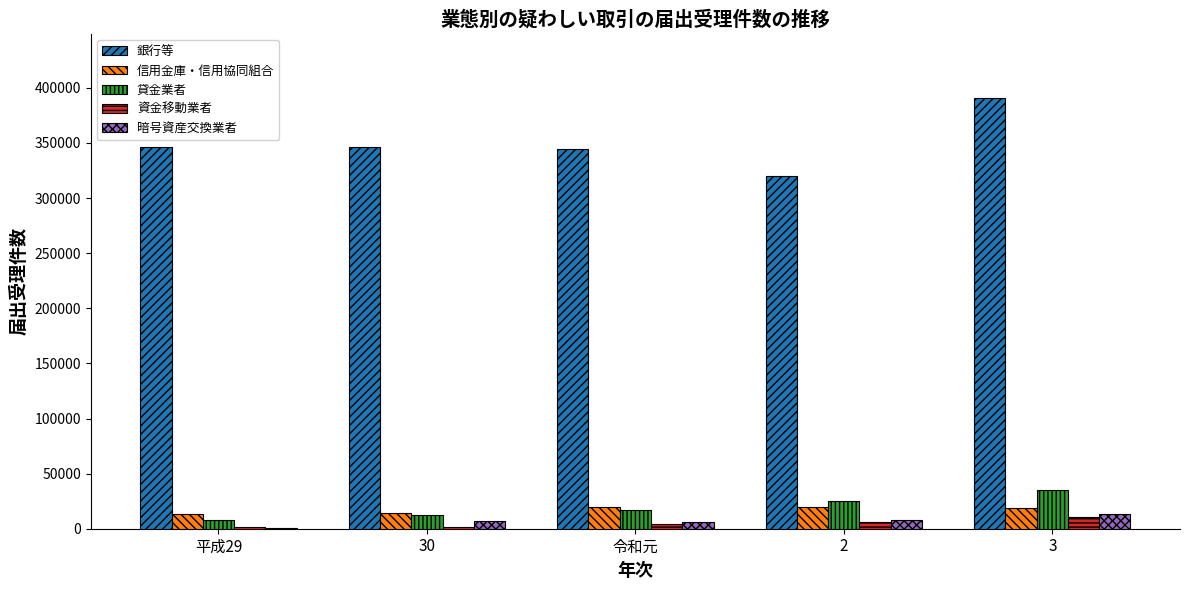

Between 2 and 3, which series saw the biggest shift?

銀行等